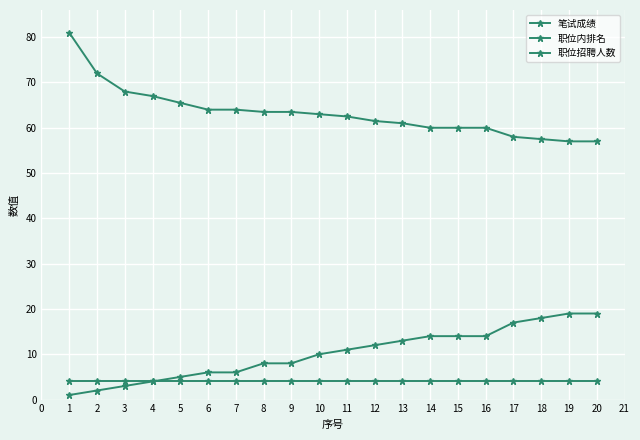

How many lines are shown in the chart?

3